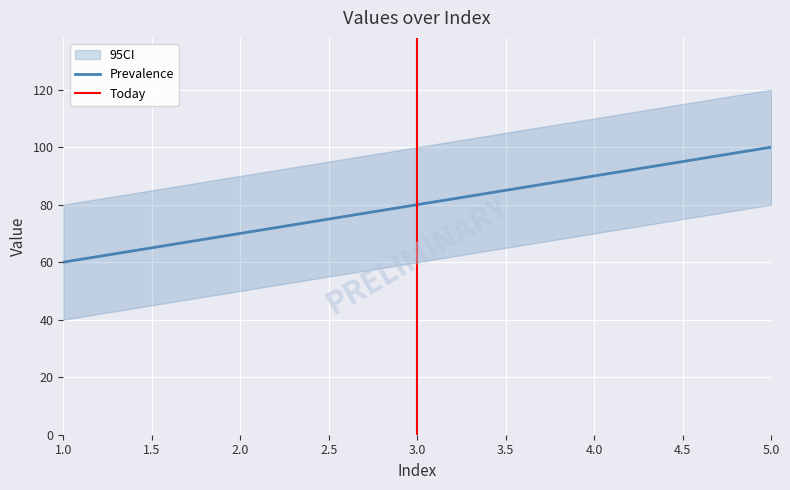

True or false: the data shows 70 at 2.

True